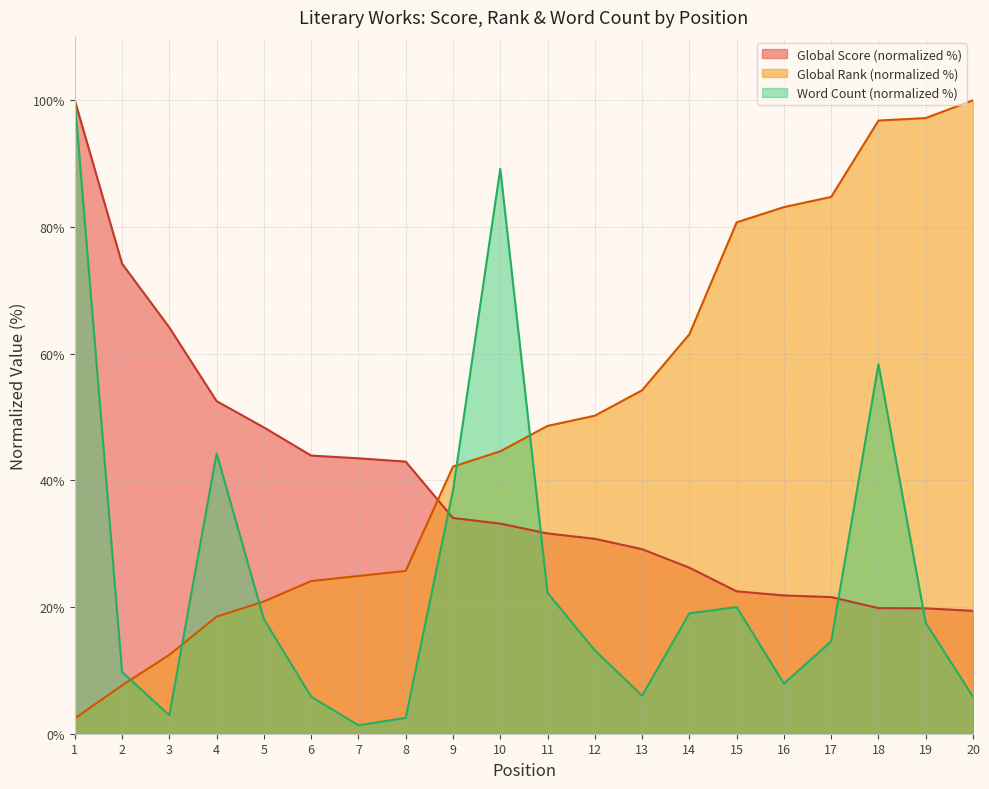

What is the difference between the Global Score values at 3 and 7?

20.7